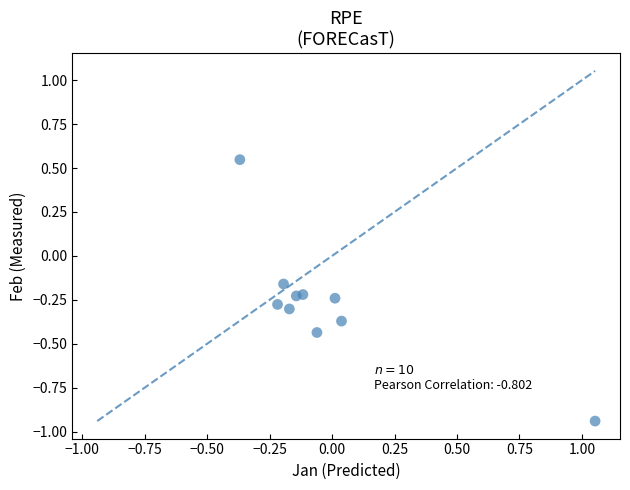

What is the range of X values (max minus min)?

1.4